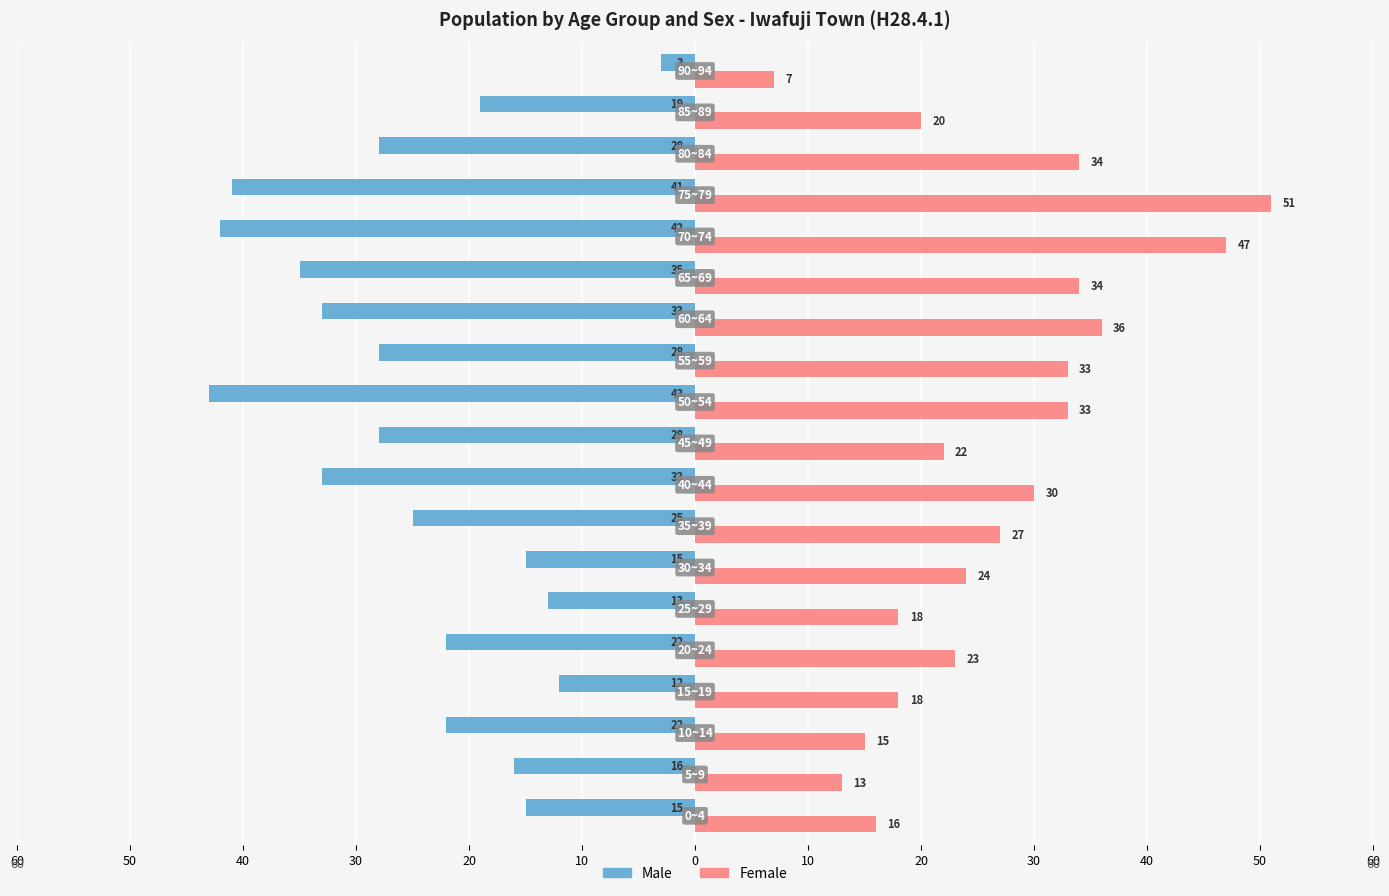

Reading right to left, what are all the values shown in this chart?

Male: -3	-19	-28	-41	-42	-35	-33	-28	-43	-28	-33	-25	-15	-13	-22	-12	-22	-16	-15
Female: 7	20	34	51	47	34	36	33	33	22	30	27	24	18	23	18	15	13	16